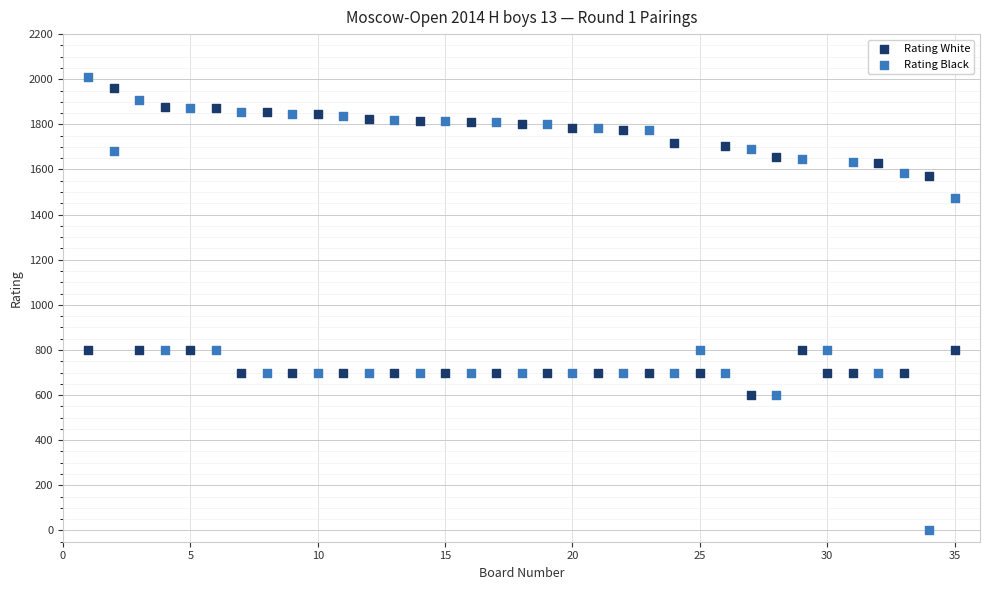

What are all the series names shown in the legend?

Rating White, Rating Black